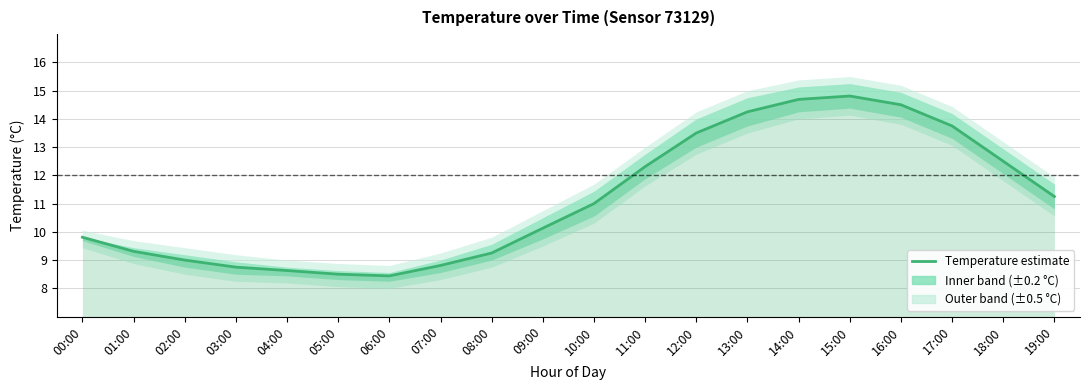

Does the chart have visible grid lines?

Yes